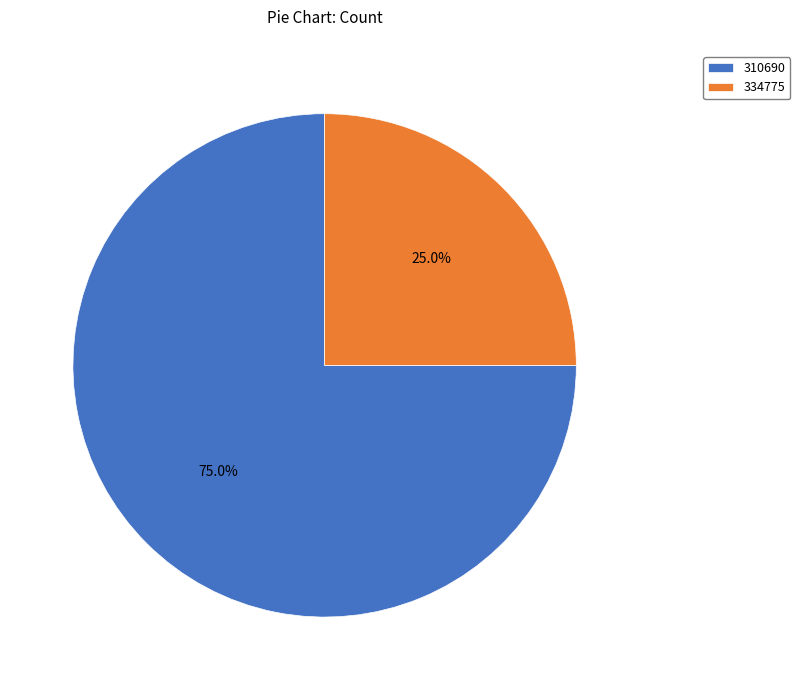

What percentage is the 310690 slice, to the nearest percent?

75%